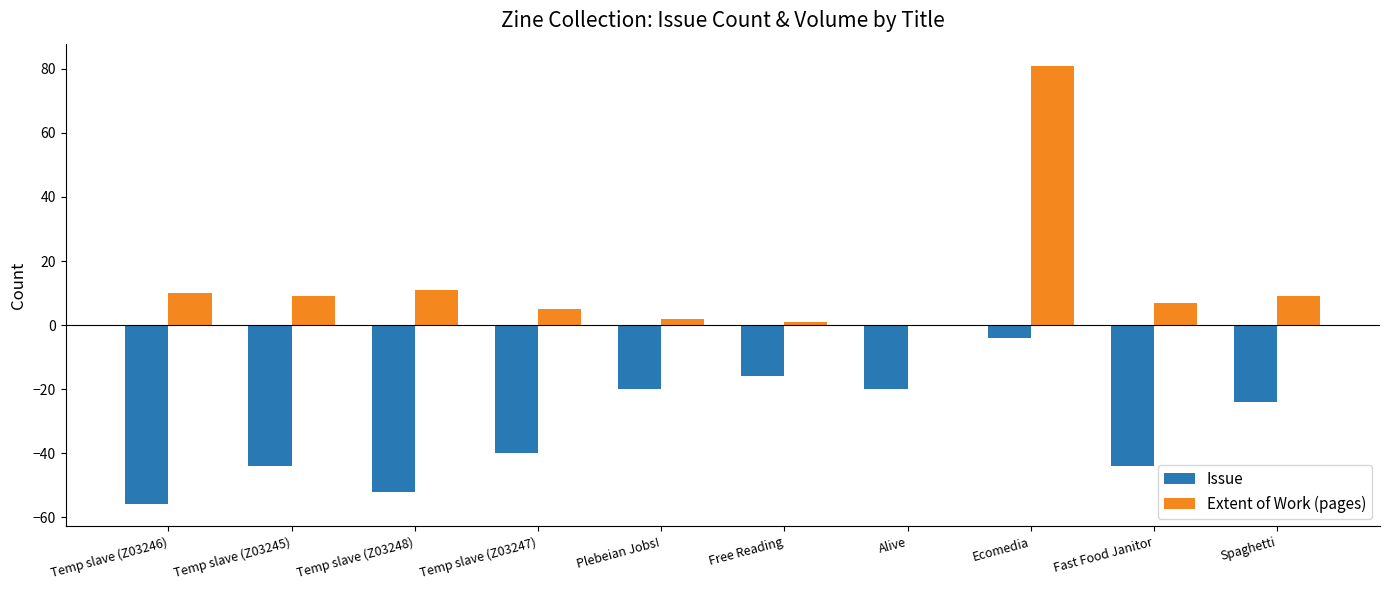

Which series has the largest total across all categories?

Extent of Work (pages)